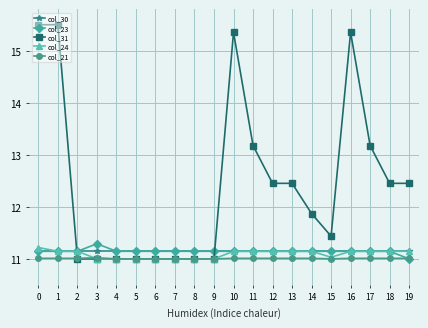

How many intersections are there between col_23 and col_31?

2